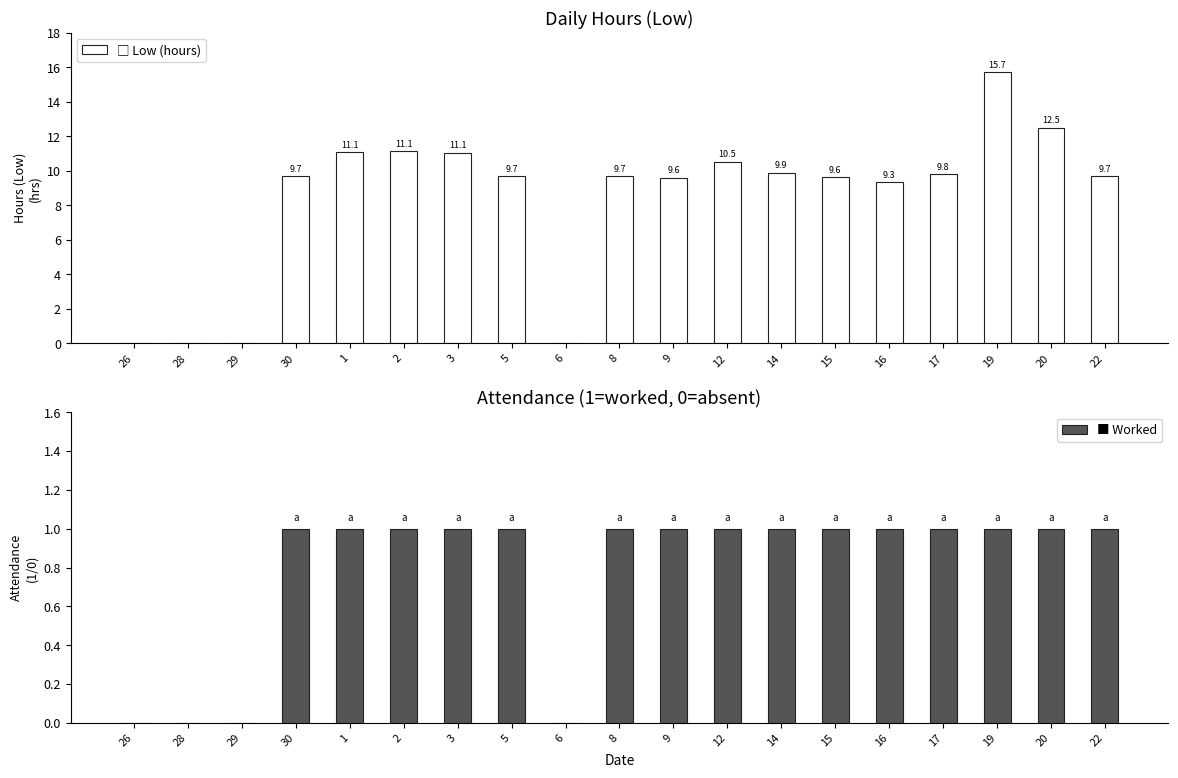

At which label is □ Low (hours) closest to 7?

16